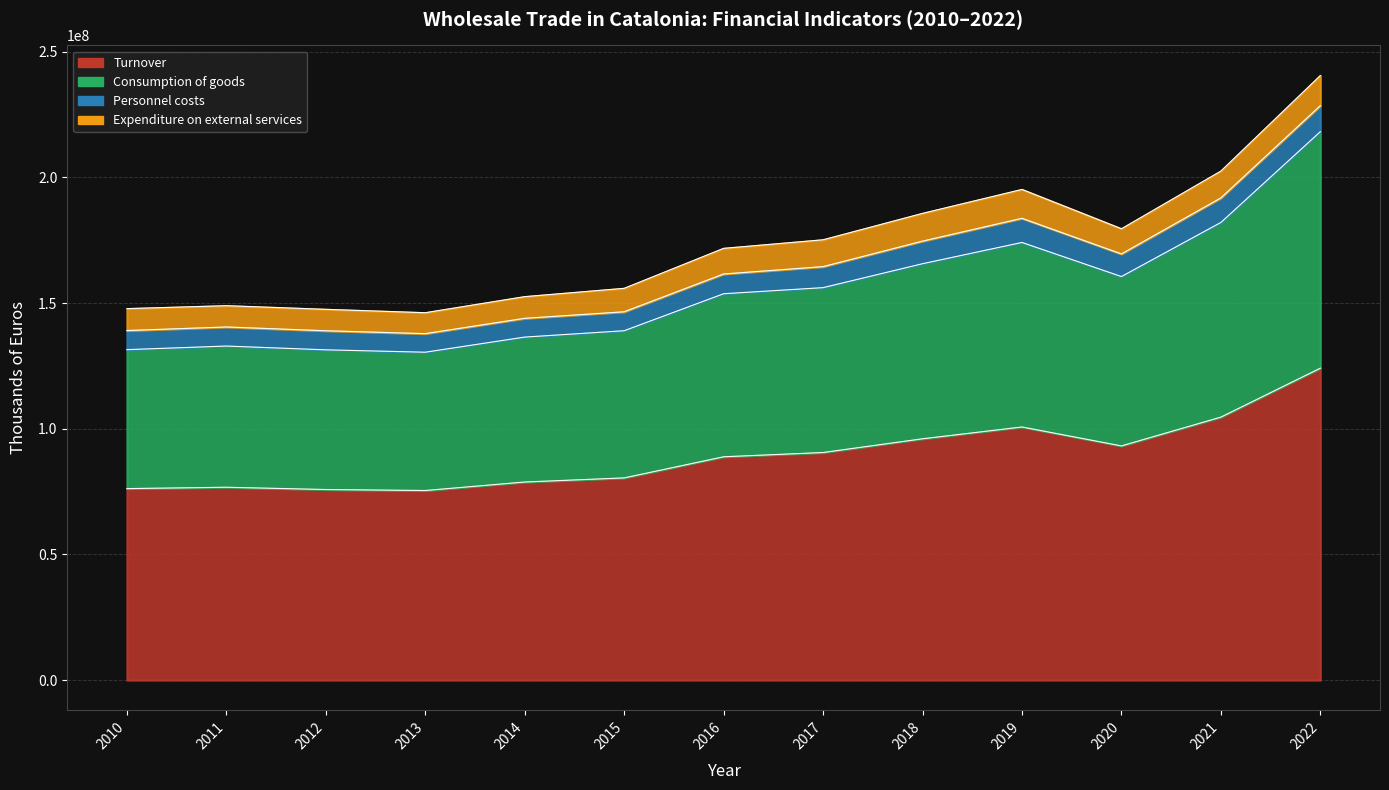

How many data points in Consumption of goods are above 153698190?

6